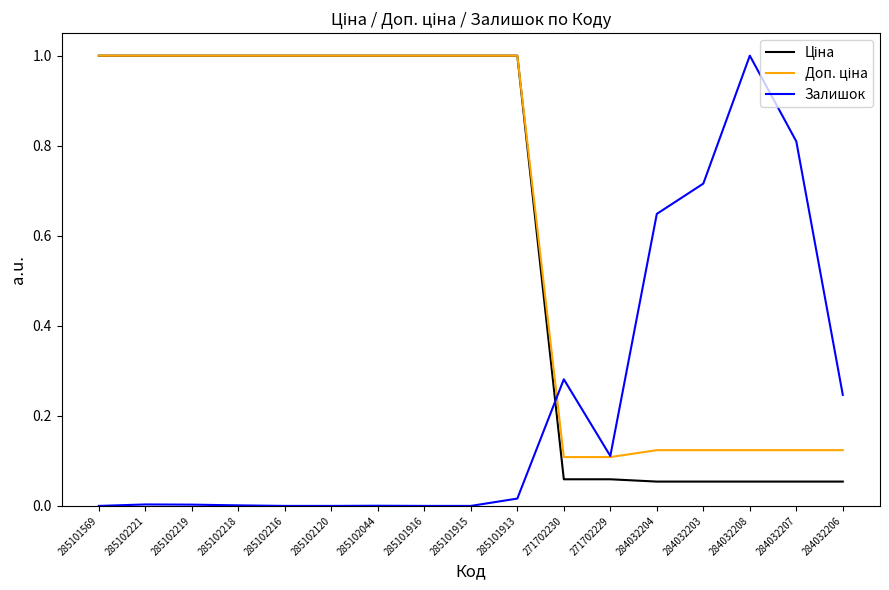

True or false: Залишок has a value of 0.0 at 285102044.

True